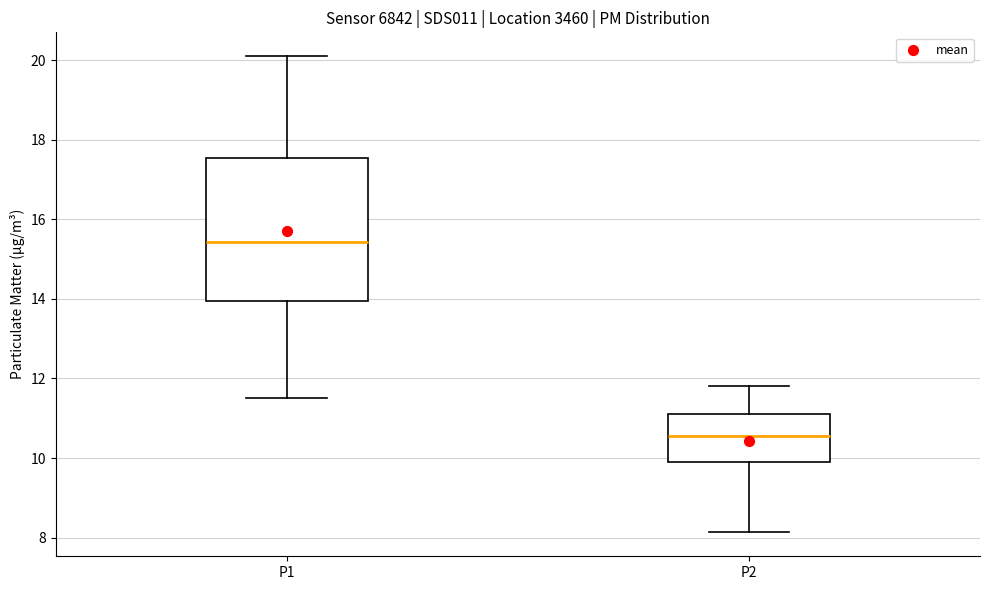

Comparing the boxes themselves (not the whiskers), which one is the tallest?

P1